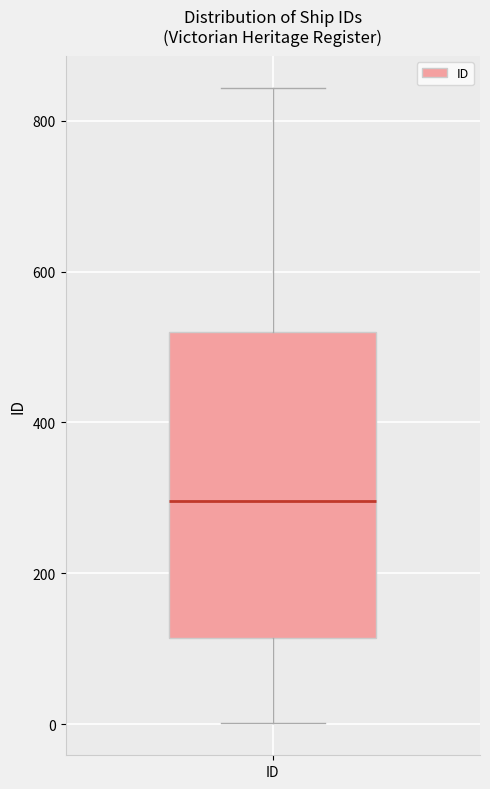

Read this box plot against the y-axis: the position of the median line, the range covered by the box, and the ends of both whiskers. The values are not printed on the chart, so give them approximately, as read against the axis.

median 300, box 120 to 520, whiskers 0 to 840